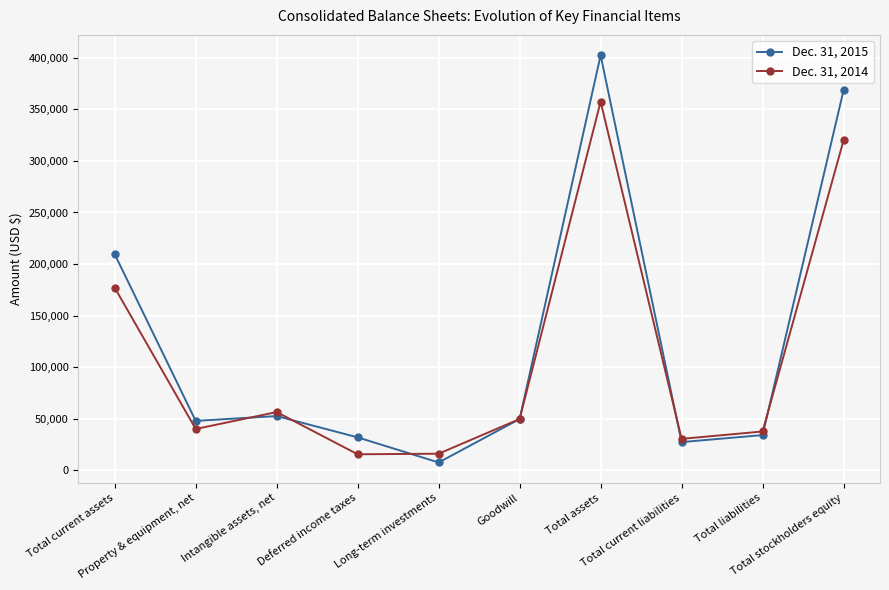

Read the Dec. 31, 2015 value at Total assets.

402556